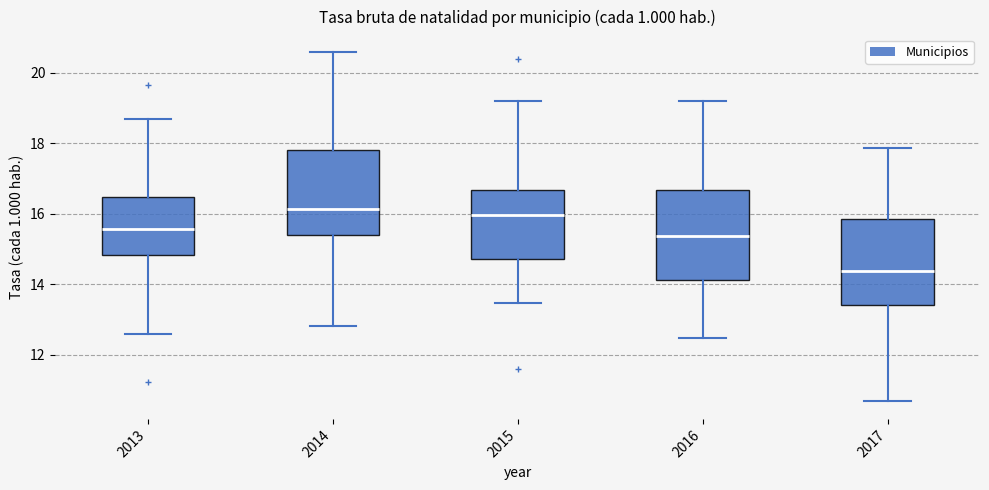

Reading left to right, read every box against the y-axis: the position of its median line, the range the box covers, and the ends of its whiskers. The values are not printed on the chart, so give them approximately, as read against the axis.

2013: median 15.6, box 14.8 to 16.4, whiskers 12.6 to 18.6
2014: median 16.2, box 15.4 to 17.8, whiskers 12.8 to 20.6
2015: median 16.0, box 14.8 to 16.6, whiskers 13.4 to 19.2
2016: median 15.4, box 14.2 to 16.6, whiskers 12.4 to 19.2
2017: median 14.4, box 13.4 to 15.8, whiskers 10.6 to 17.8